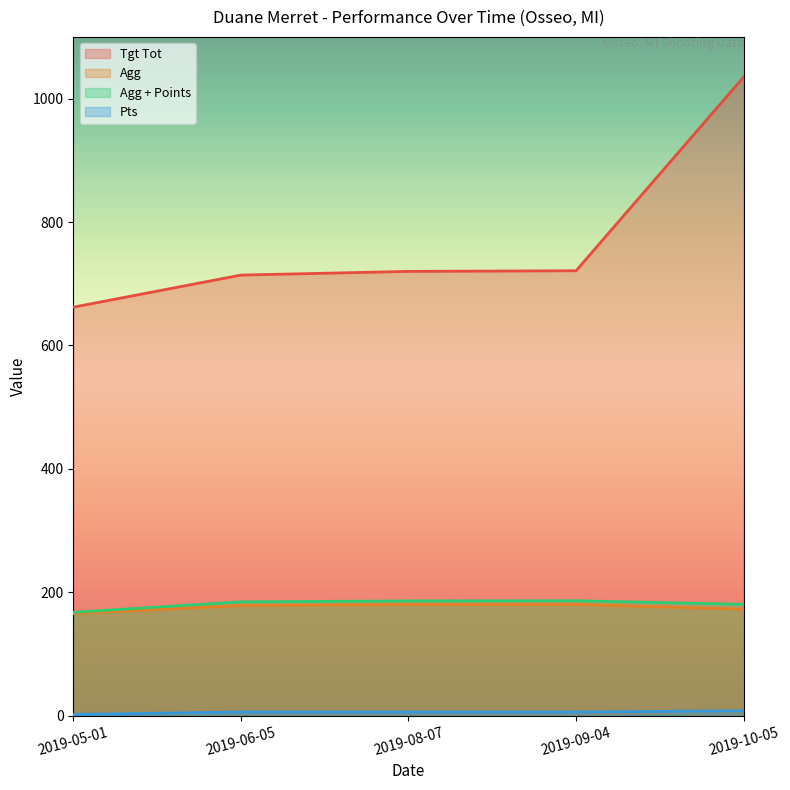

True or false: Pts and Agg + Points cross at least once.

False